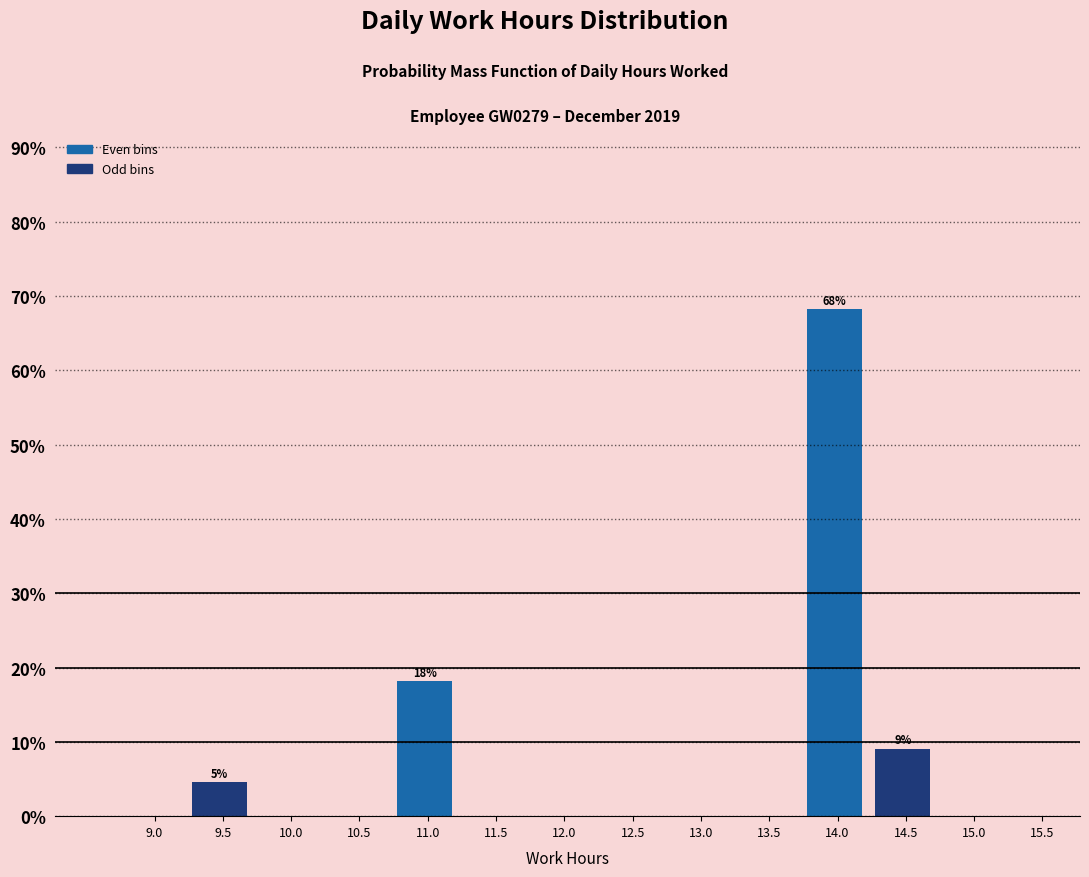

Reading right to left, transcribe all the data shown in this chart.

15.0=0.0	14.5=9.1	14.0=68.2	13.5=0.0	13.0=0.0	12.5=0.0	12.0=0.0	11.5=0.0	11.0=18.2	10.5=0.0	10.0=0.0	9.5=4.5	9.0=0.0